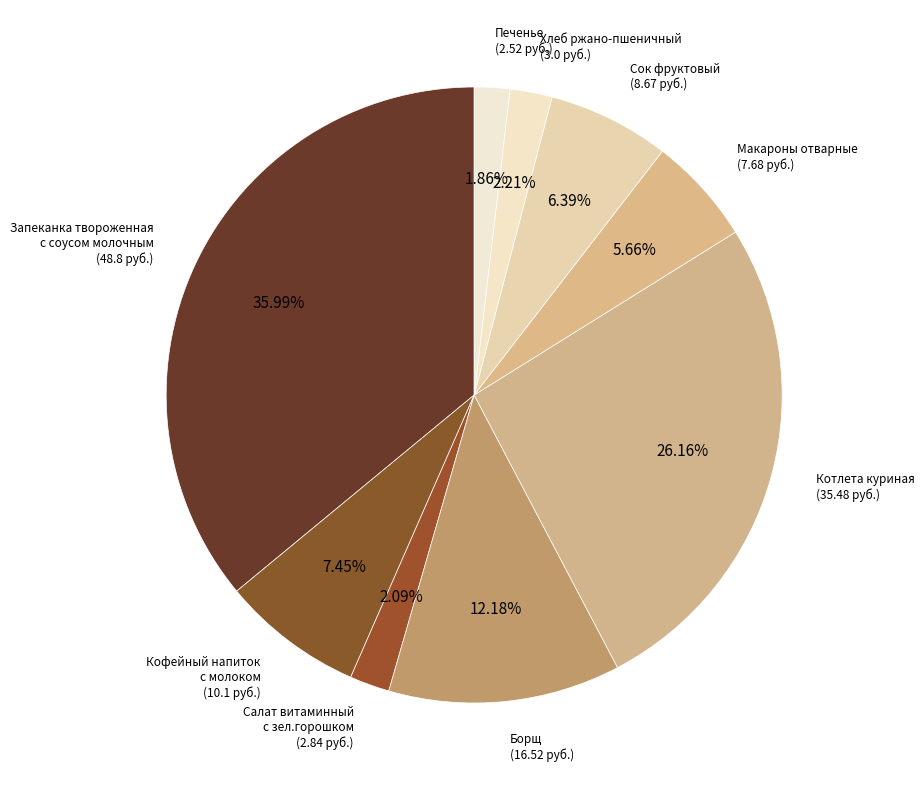

Is Котлета куриная the majority of the pie?

No